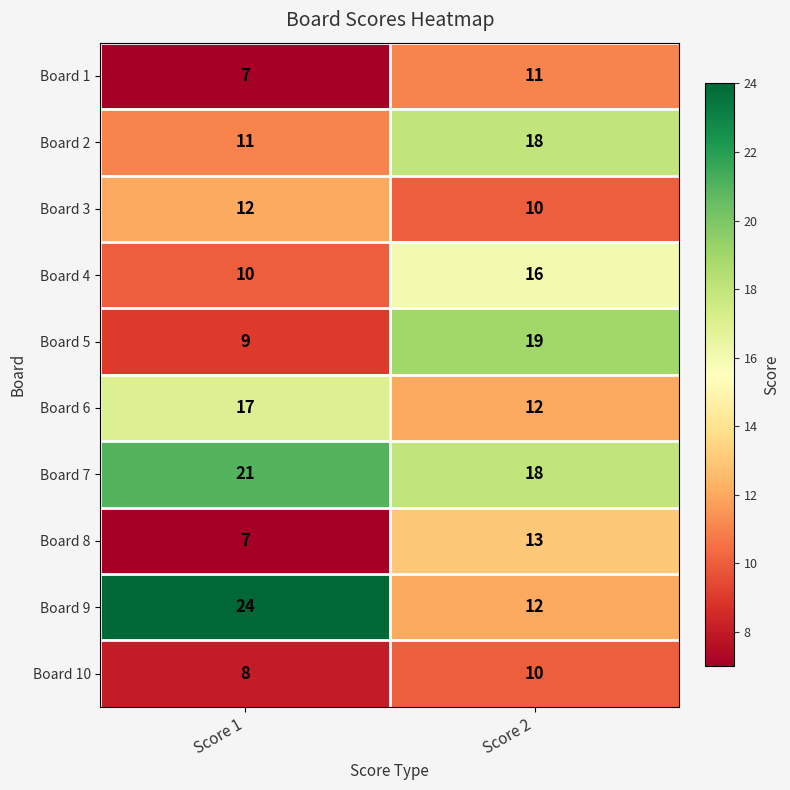

Which series changed the most between Score 1 and Score 2?

Board 9